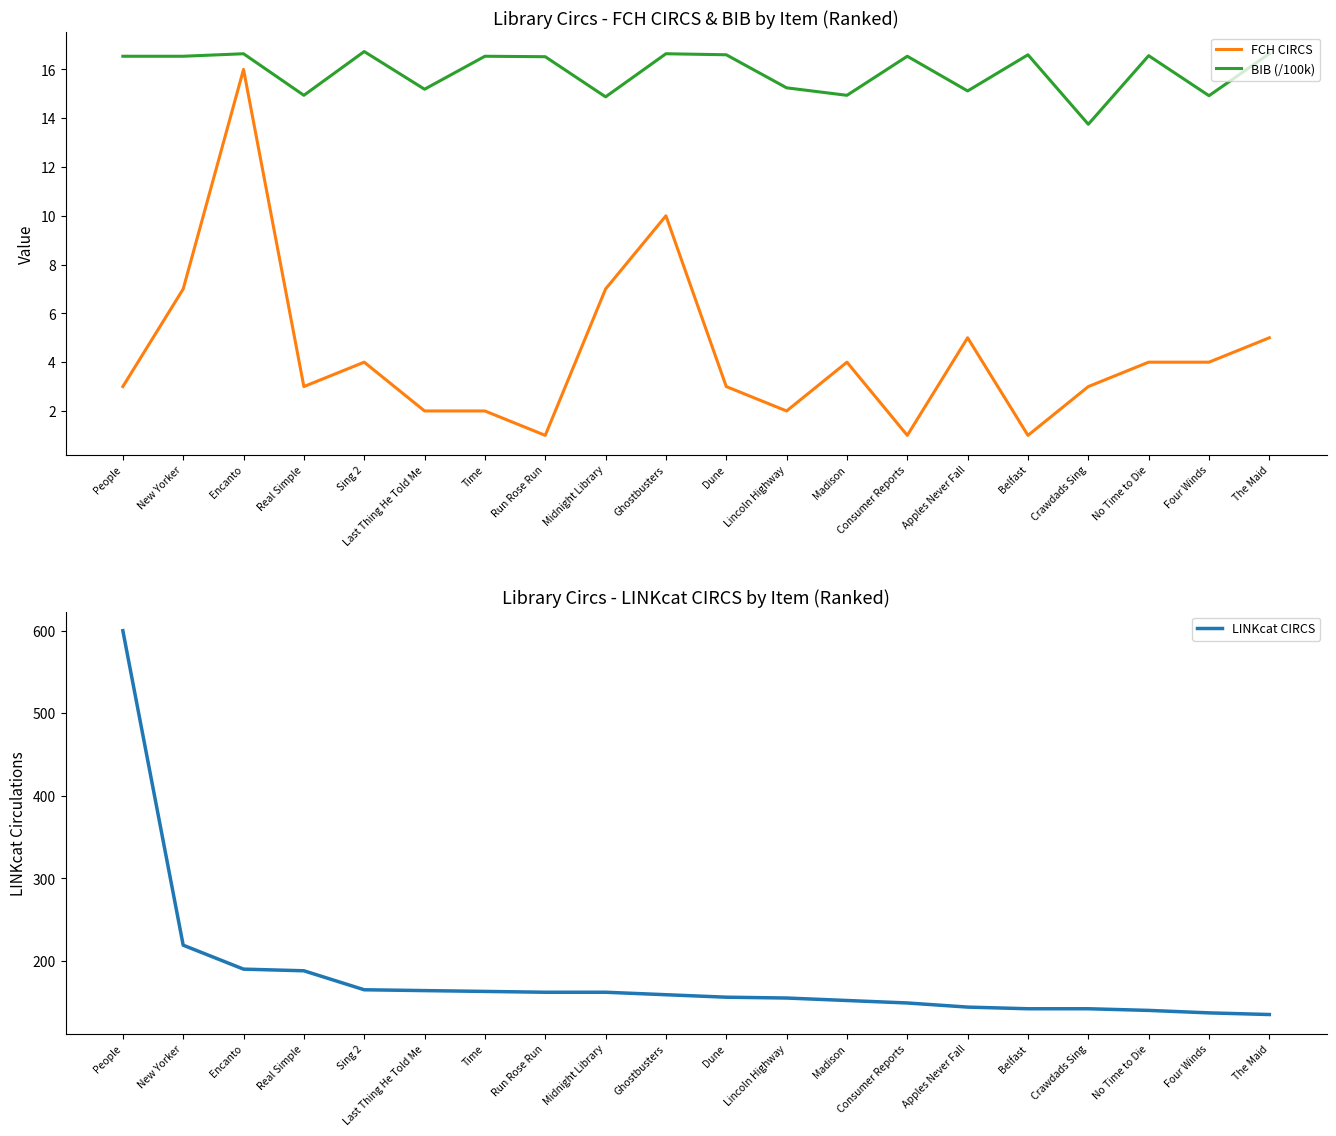

Is the value of FCH CIRCS at Four Winds greater than the value of BIB (/100k) at Run Rose Run?

No